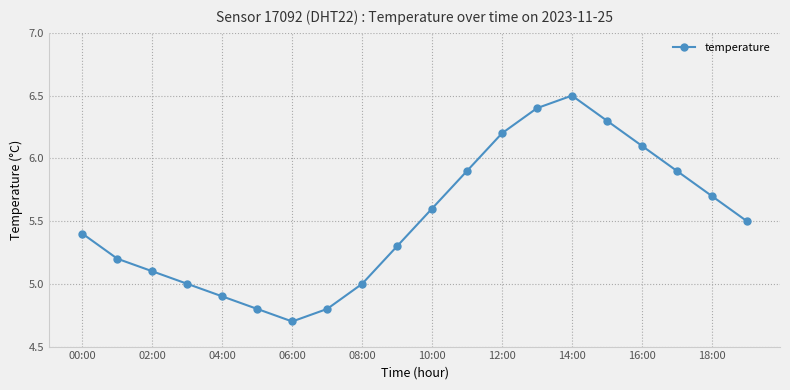

How many lines are shown in the chart?

1